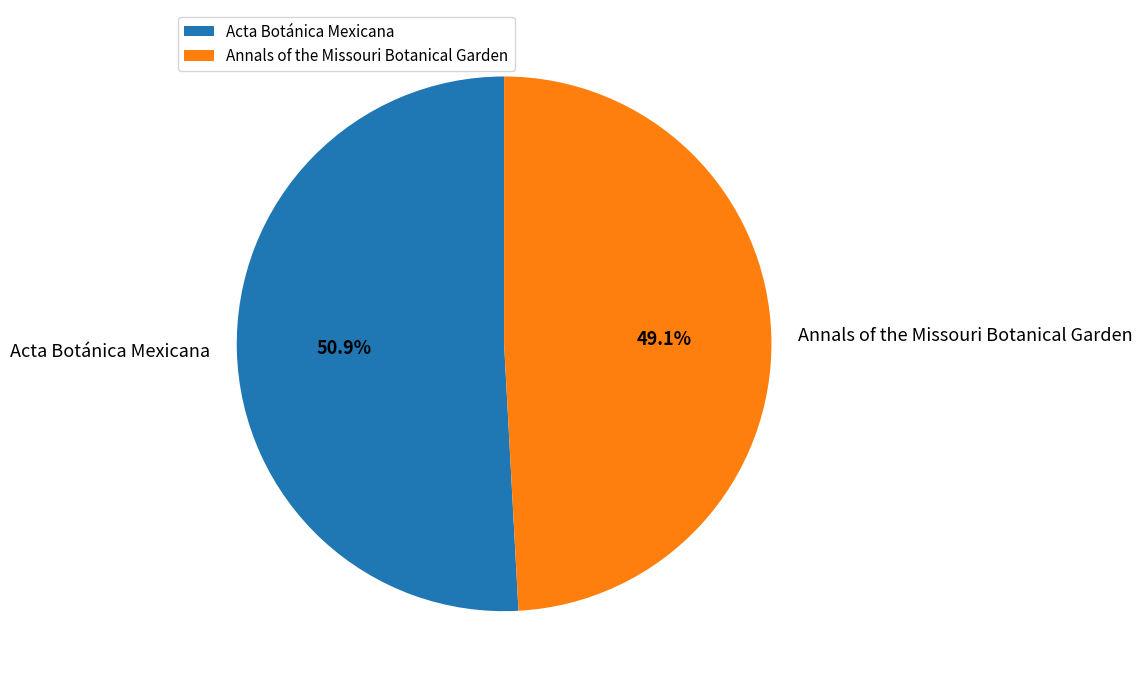

What is the total percentage of Acta Botánica Mexicana and Annals of the Missouri Botanical Garden?

100.0%